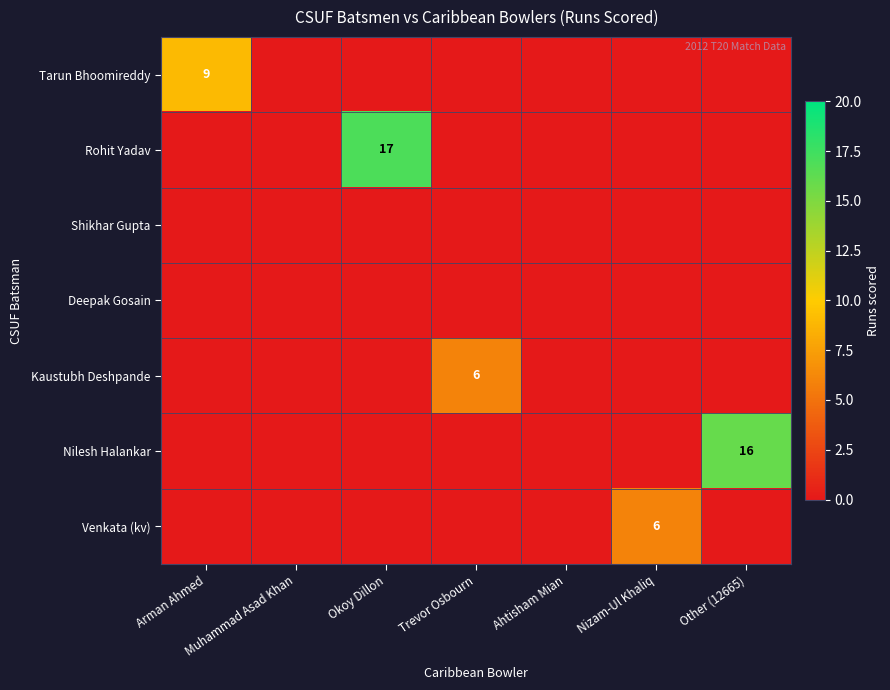

True or false: Tarun Bhoomireddy has a value of 9 at Arman Ahmed.

True